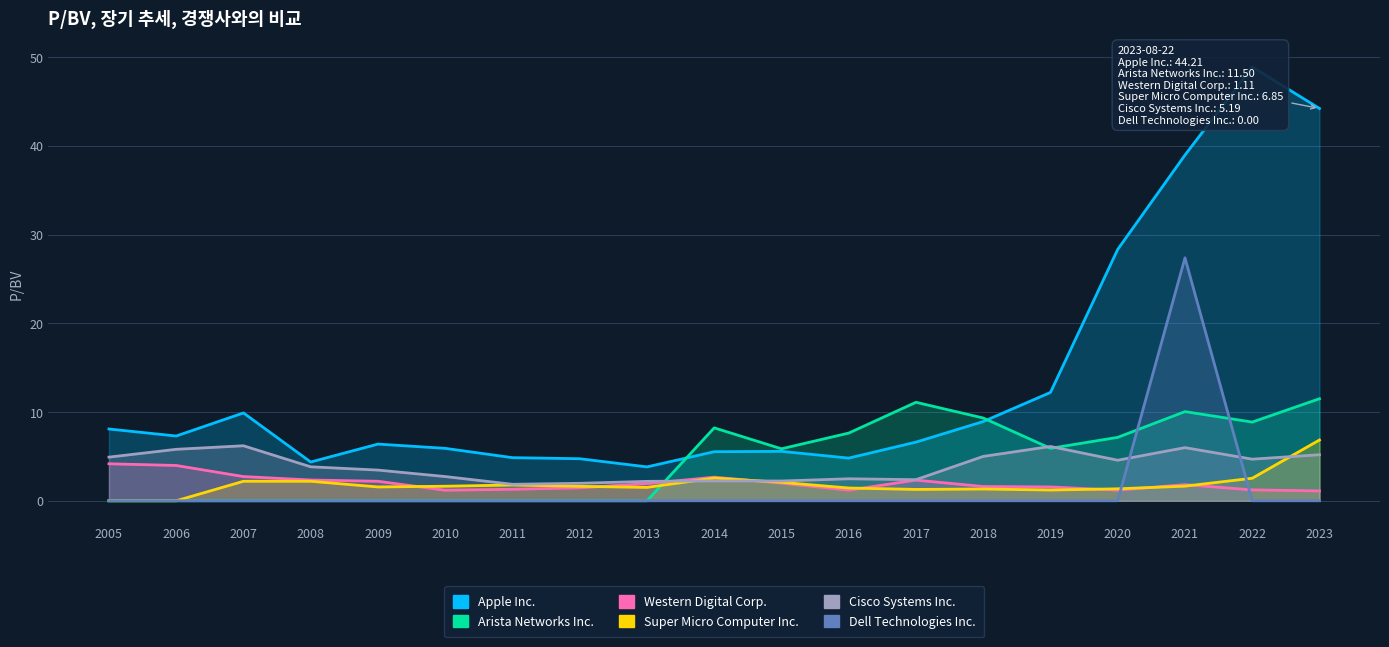

Which series has the largest range (max minus min)?

Apple Inc.